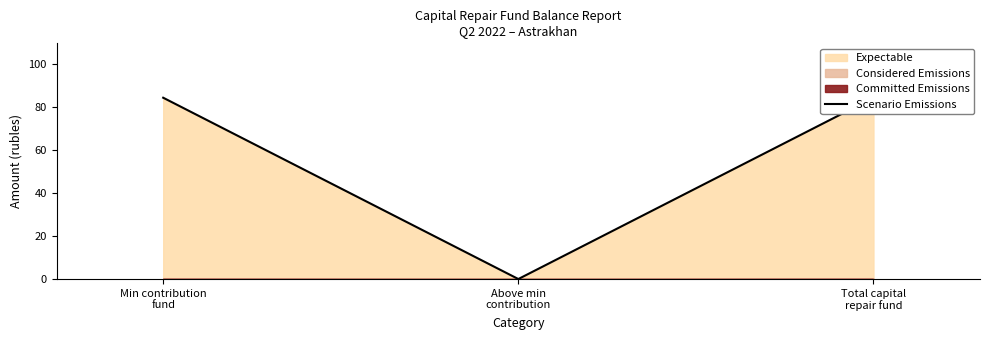

Rank the categories by value from lowest to highest.

Above min
contribution, Min contribution
fund, Total capital
repair fund